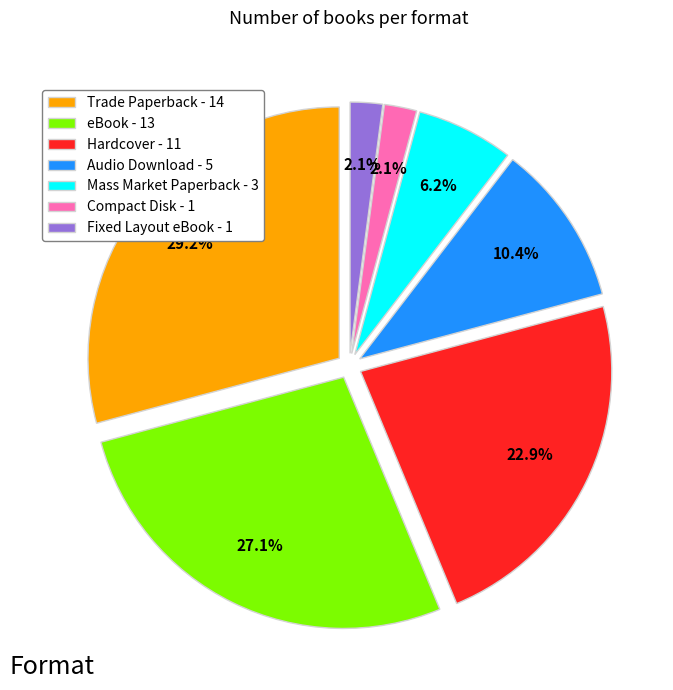

Count the number of slices in the pie.

7